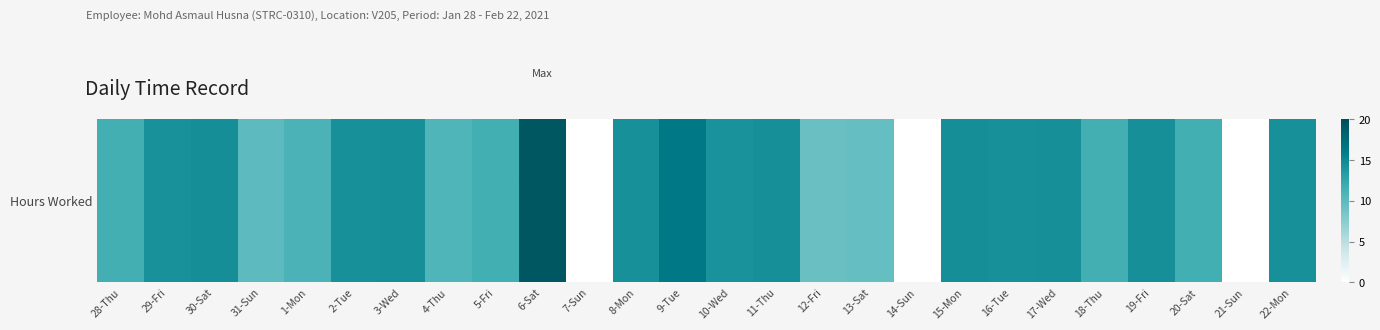

Rank the categories by value from lowest to highest.

7-Sun, 14-Sun, 21-Sun, 12-Fri, 13-Sat, 31-Sun, 4-Thu, 1-Mon, 28-Thu, 18-Thu, 5-Fri, 20-Sat, 10-Wed, 29-Fri, 8-Mon, 16-Tue, 22-Mon, 2-Tue, 3-Wed, 17-Wed, 19-Fri, 11-Thu, 15-Mon, 30-Sat, 9-Tue, 6-Sat